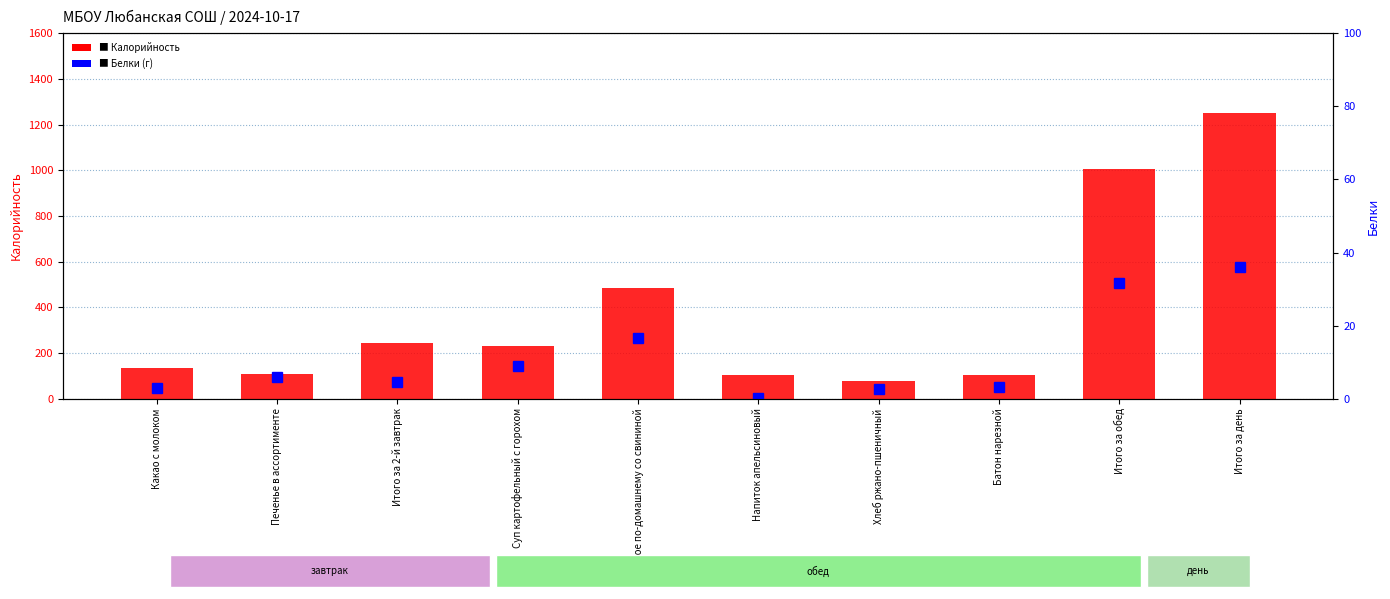

Rank the series at Хлеб ржано-пшеничный from highest to lowest value.

Калорийность, Белки